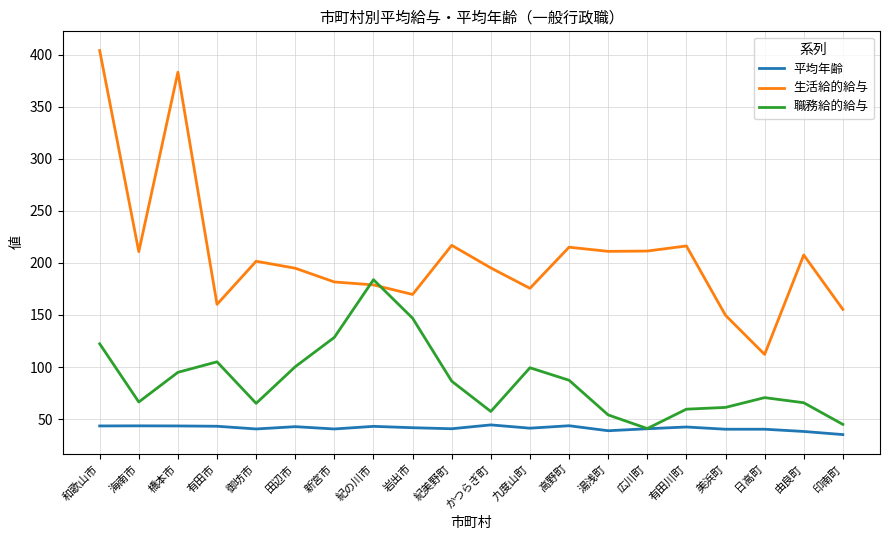

The value of 生活給的給与 at 岩出市 is 39.2. True or false?

False